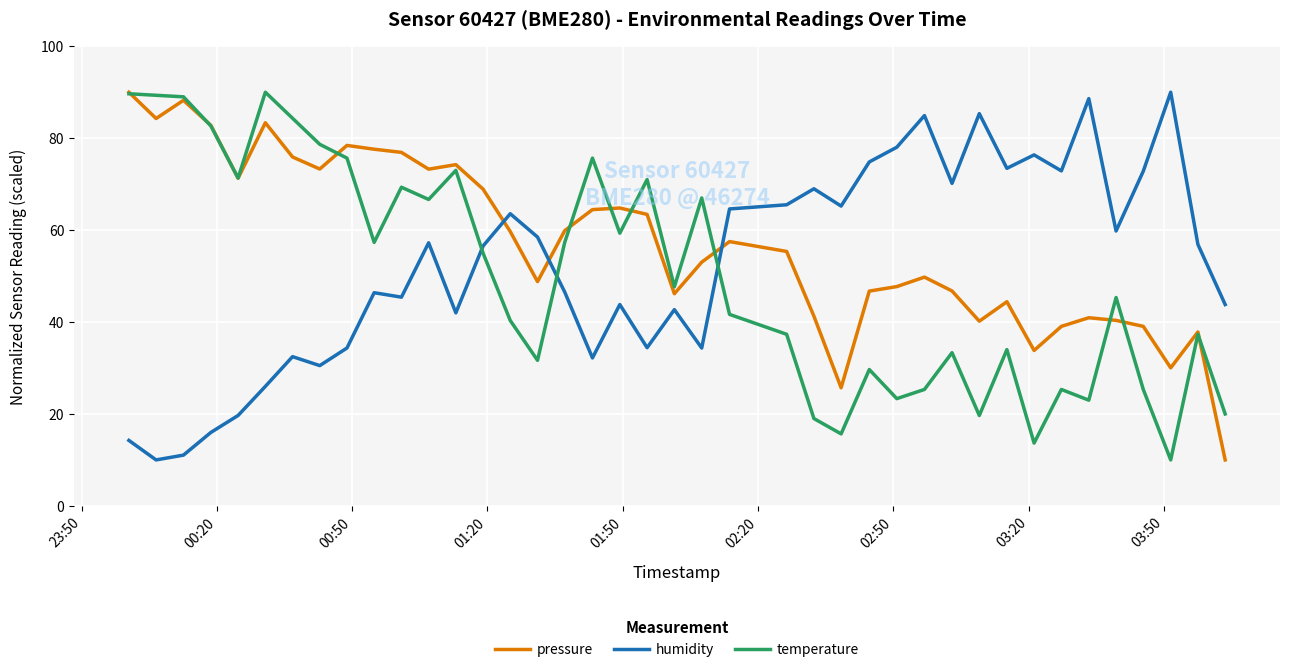

How many lines are shown in the chart?

3